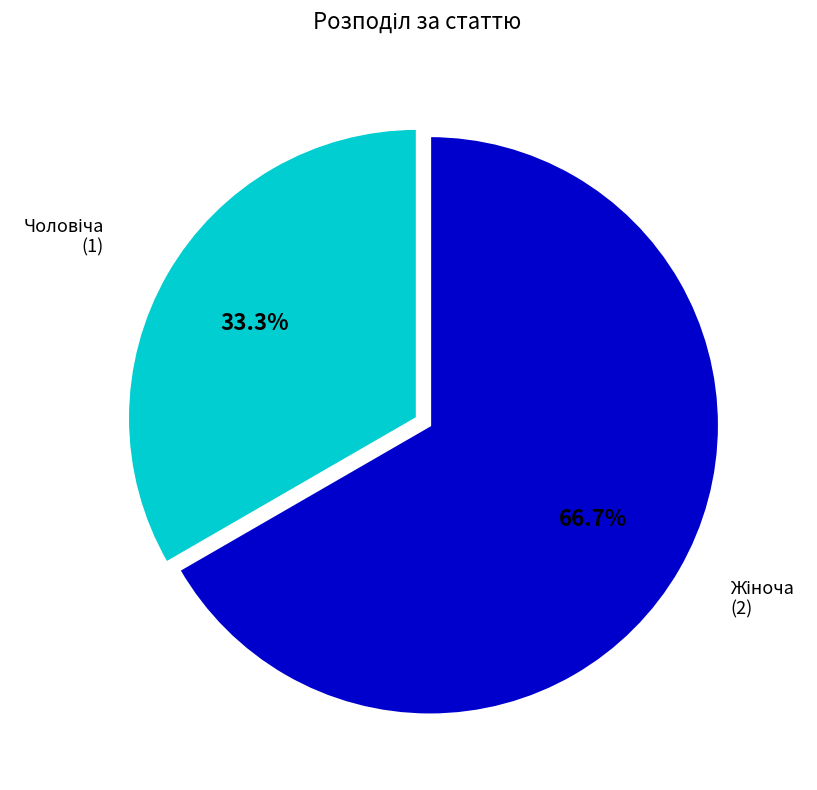

Is there a majority slice in this chart?

Yes